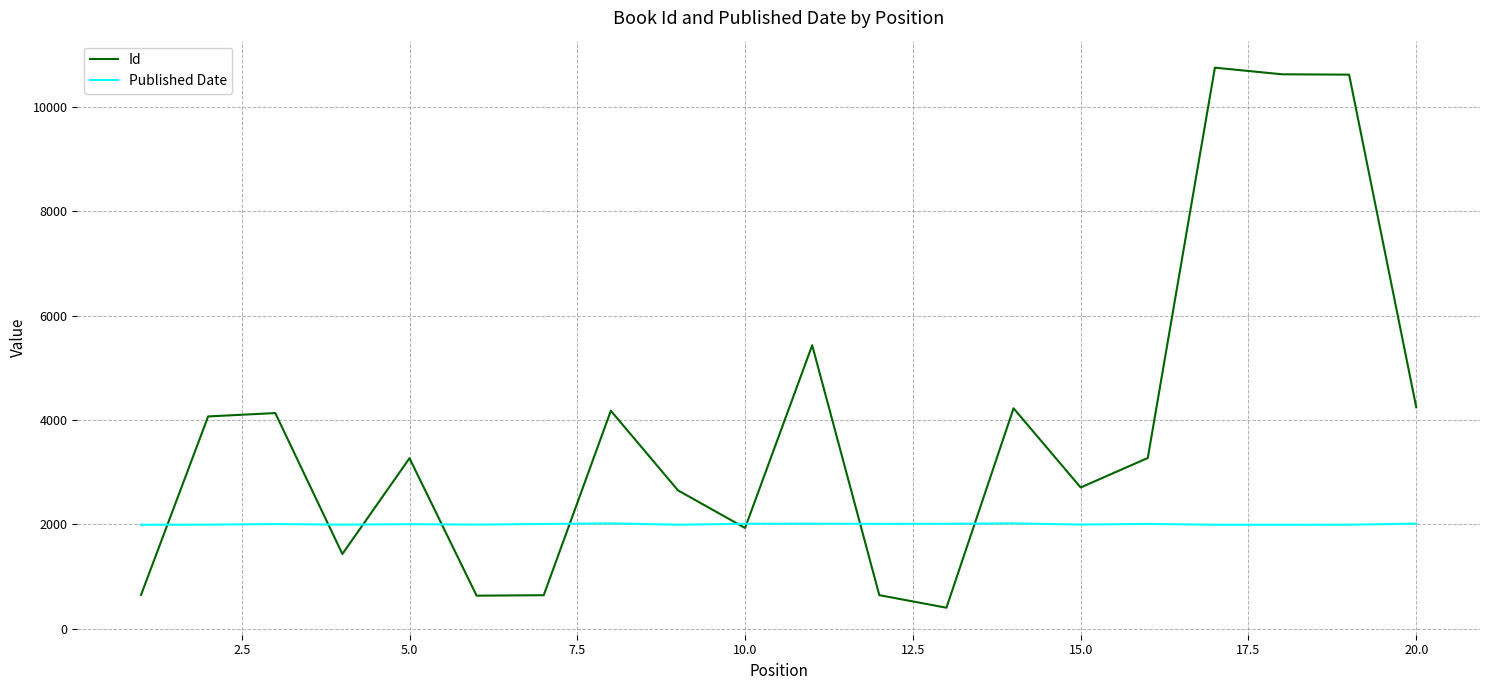

True or false: Published Date and Id cross at least once.

True